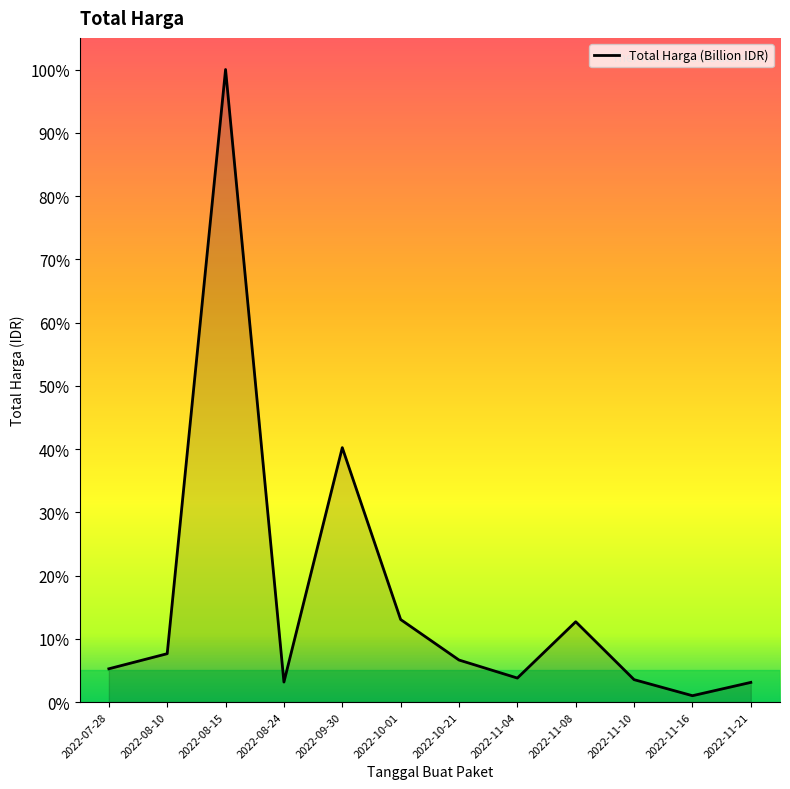

Does the chart display data point markers on the line(s)?

No